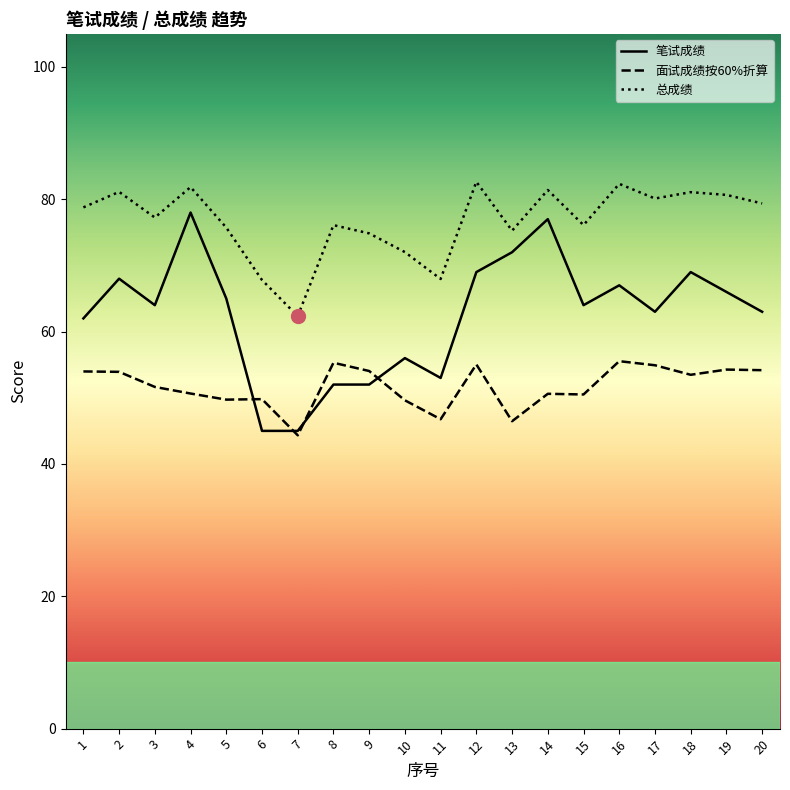

What is the difference between the maximum and second lowest values in the 笔试成绩 series?

33.0